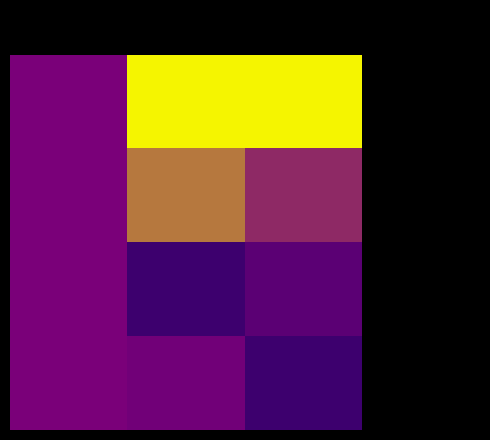

Which label corresponds to the largest value in the chart?

Value